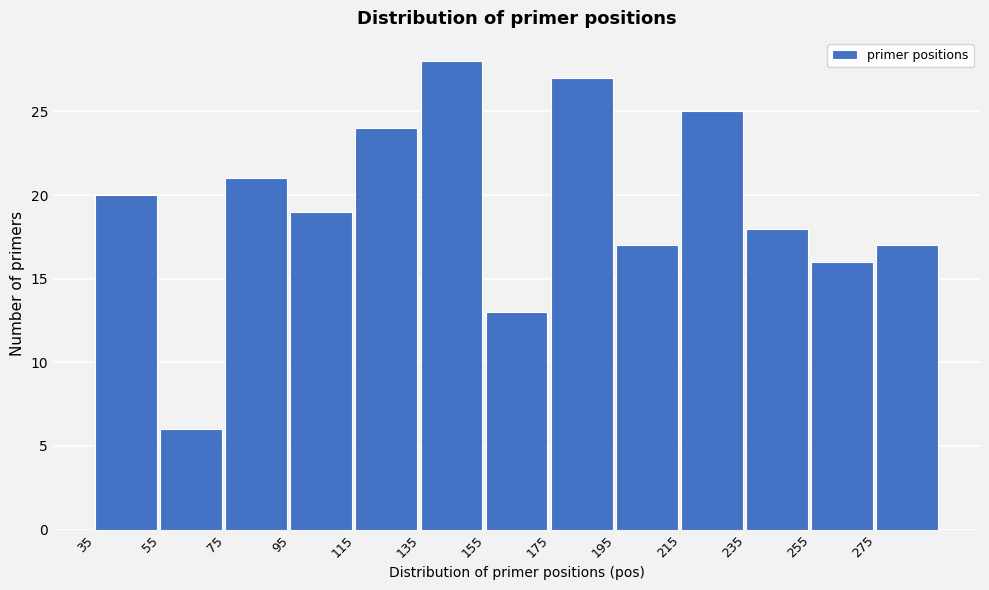

Reading left to right, list every bar in this chart as the range it spans on the x-axis followed by its height. The values are not printed on the chart, so give them approximately, as read against the axis.

35 to 55: 20
55 to 75: 6
75 to 95: 21
95 to 115: 19
115 to 135: 24
135 to 155: 28
155 to 175: 13
175 to 195: 27
195 to 215: 17
215 to 235: 25
235 to 255: 18
255 to 275: 16
275 to 295: 17